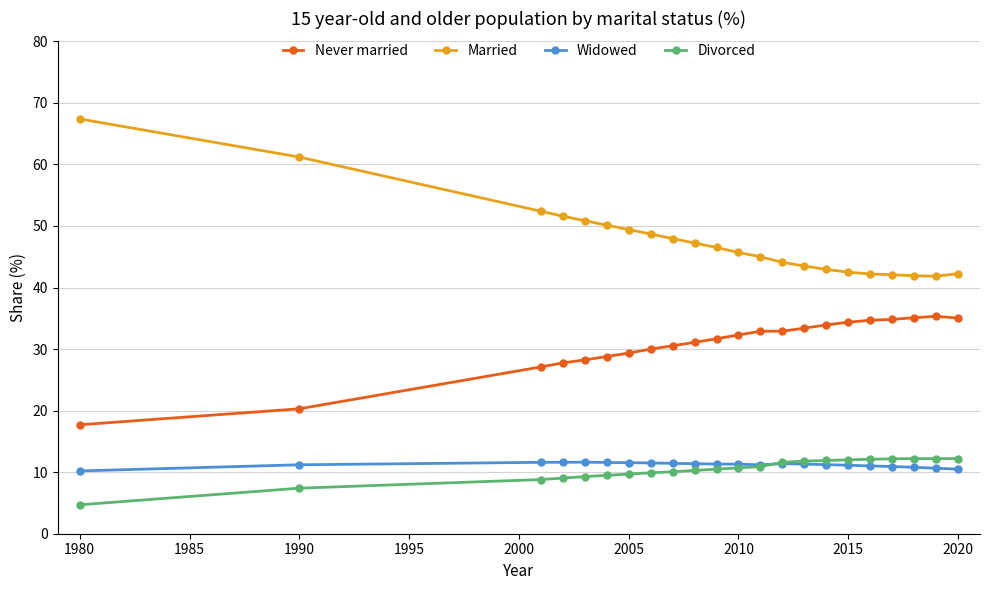

Which series has the largest total across all categories?

Married